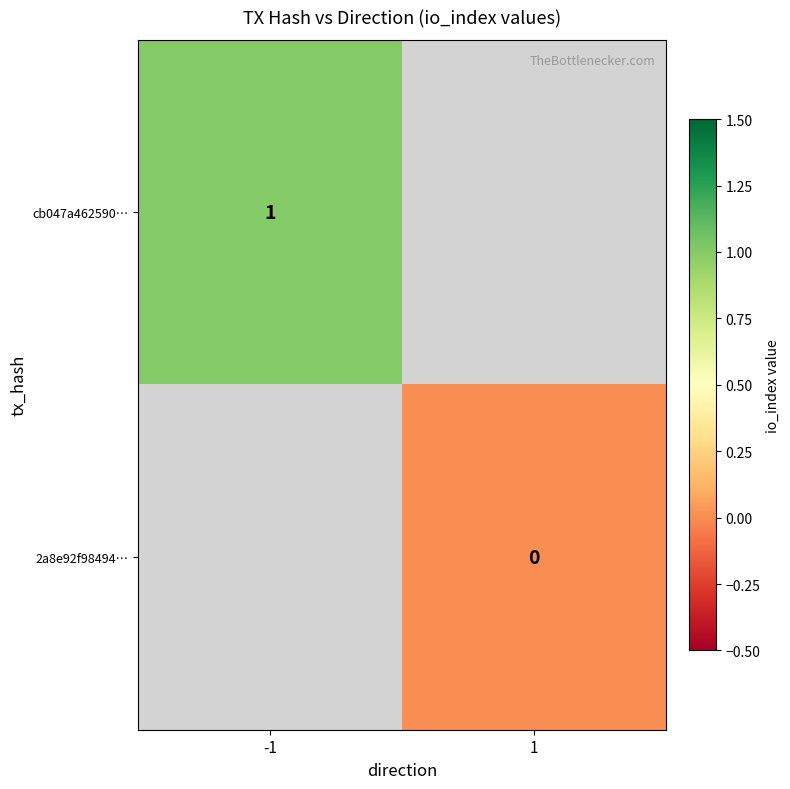

True or false: cb047a462590… has a value of 2 at -1.

False